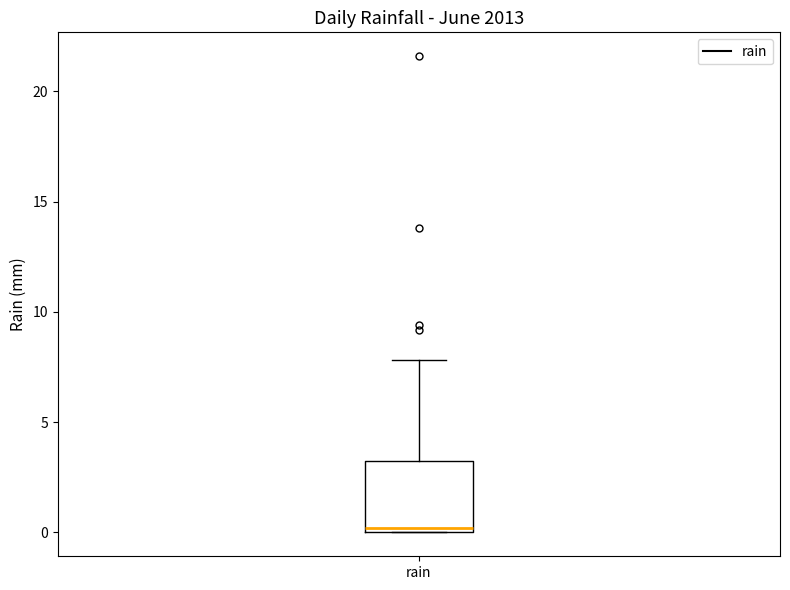

Where is the lower edge of the box for rain on the y-axis? The values are not printed on the chart, so give them approximately, as read against the axis.

0.0